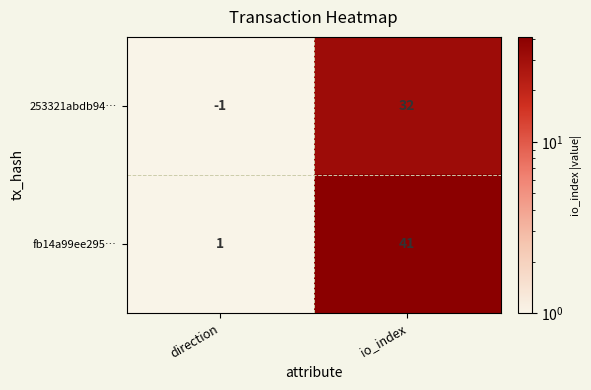

Where is fb14a99ee295… nearest to the value 21?

direction